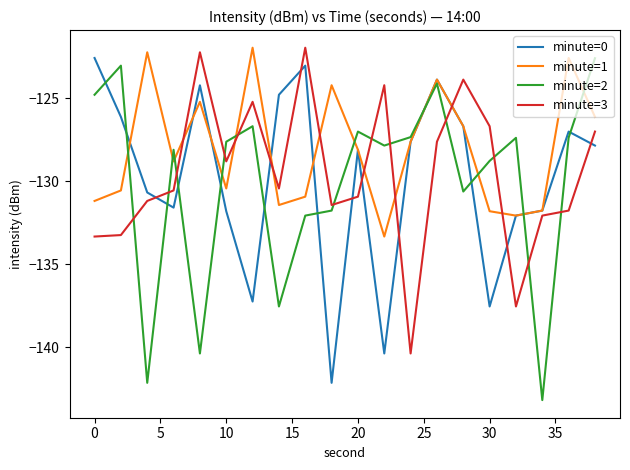

After their last crossing, which series has the higher values: minute=1 or minute=2?

minute=2